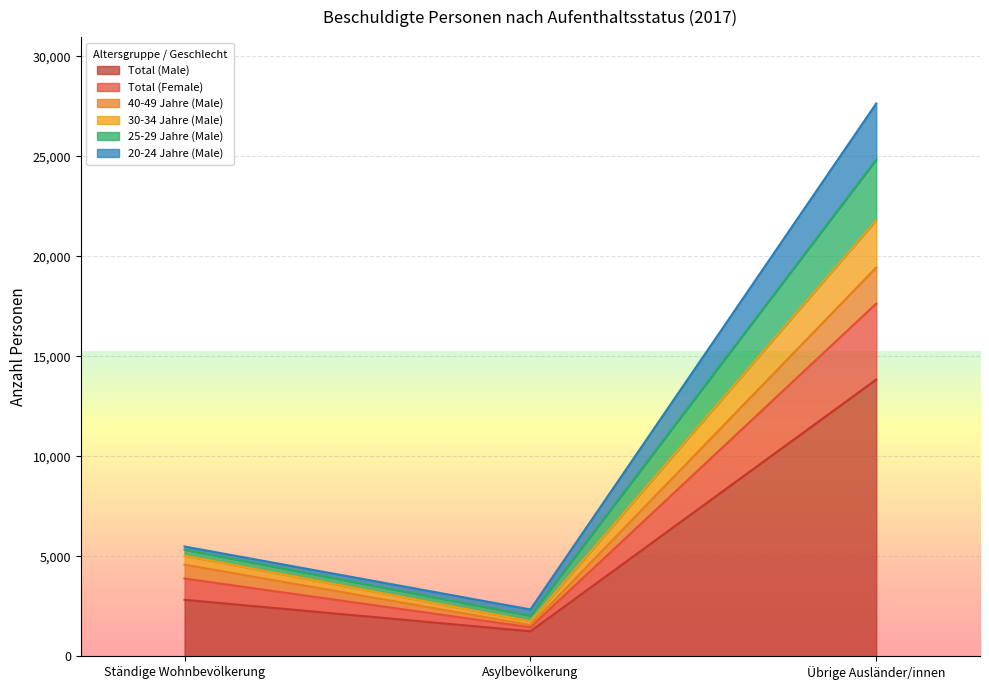

Is it true that Total (Male) equals 1150 at Ständige Wohnbevölkerung?

False